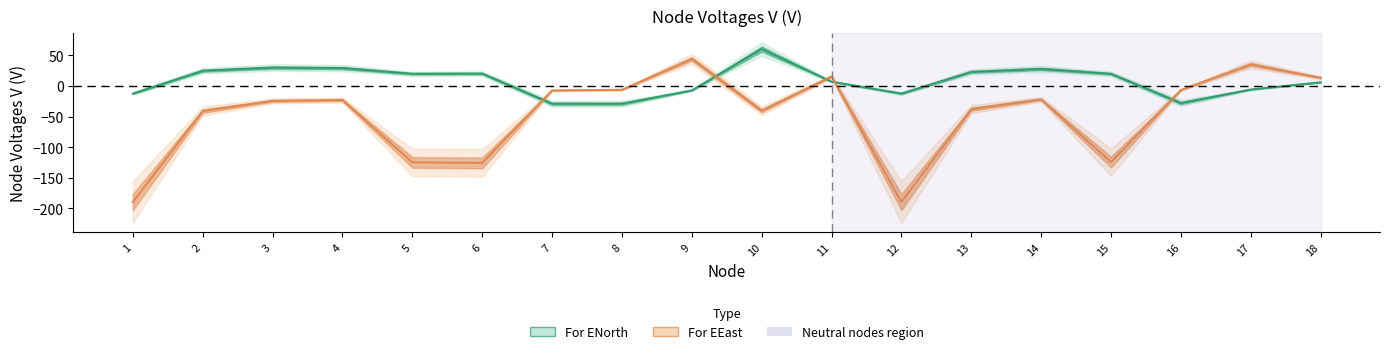

What is the difference between the highest and lowest values at 1?

177.6